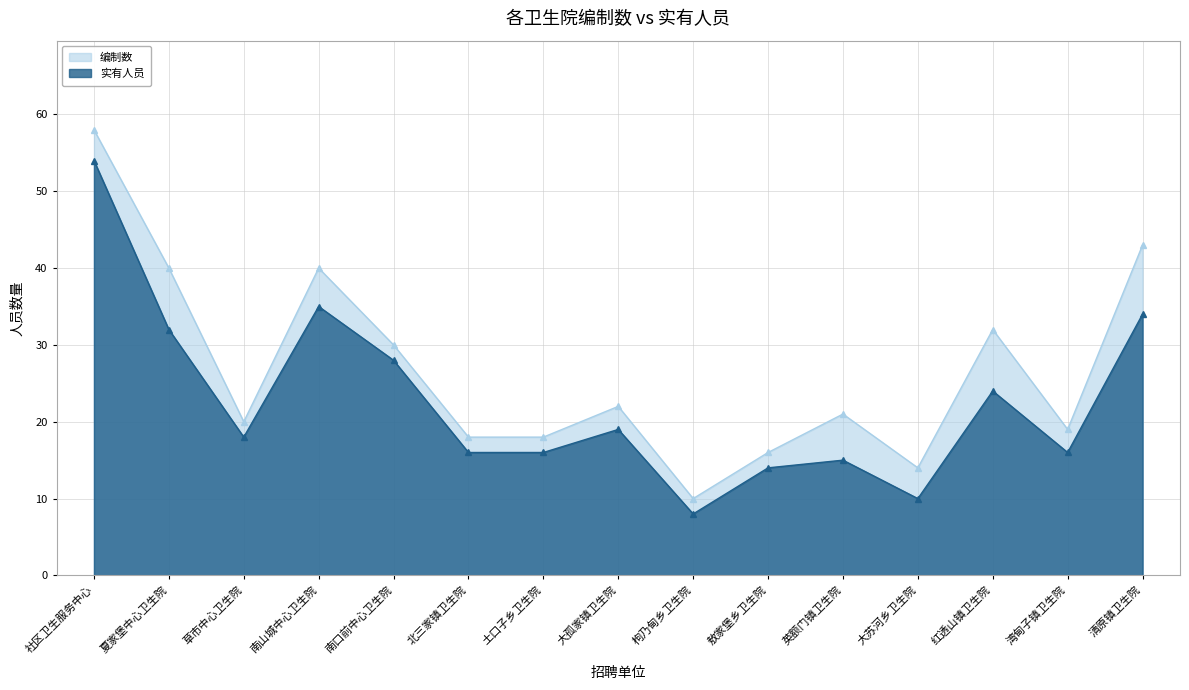

Which series changed the most between 土口子乡卫生院 and 英额门镇卫生院?

编制数